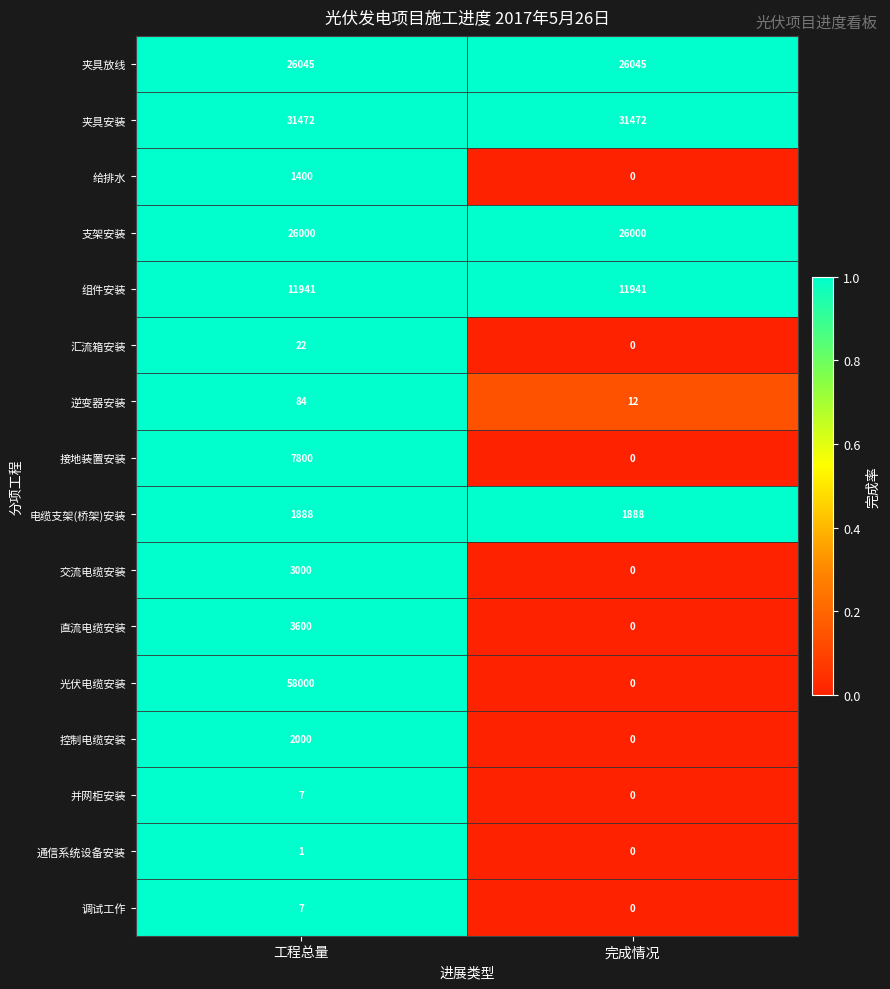

What is the difference between the 光伏电缆安装 values at 完成情况 and 工程总量?

58000